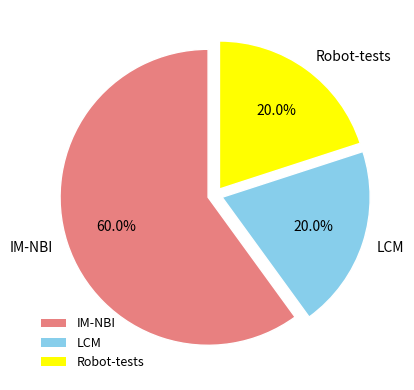

To the nearest percent, what is the difference between the largest and smallest slice percentages?

40%